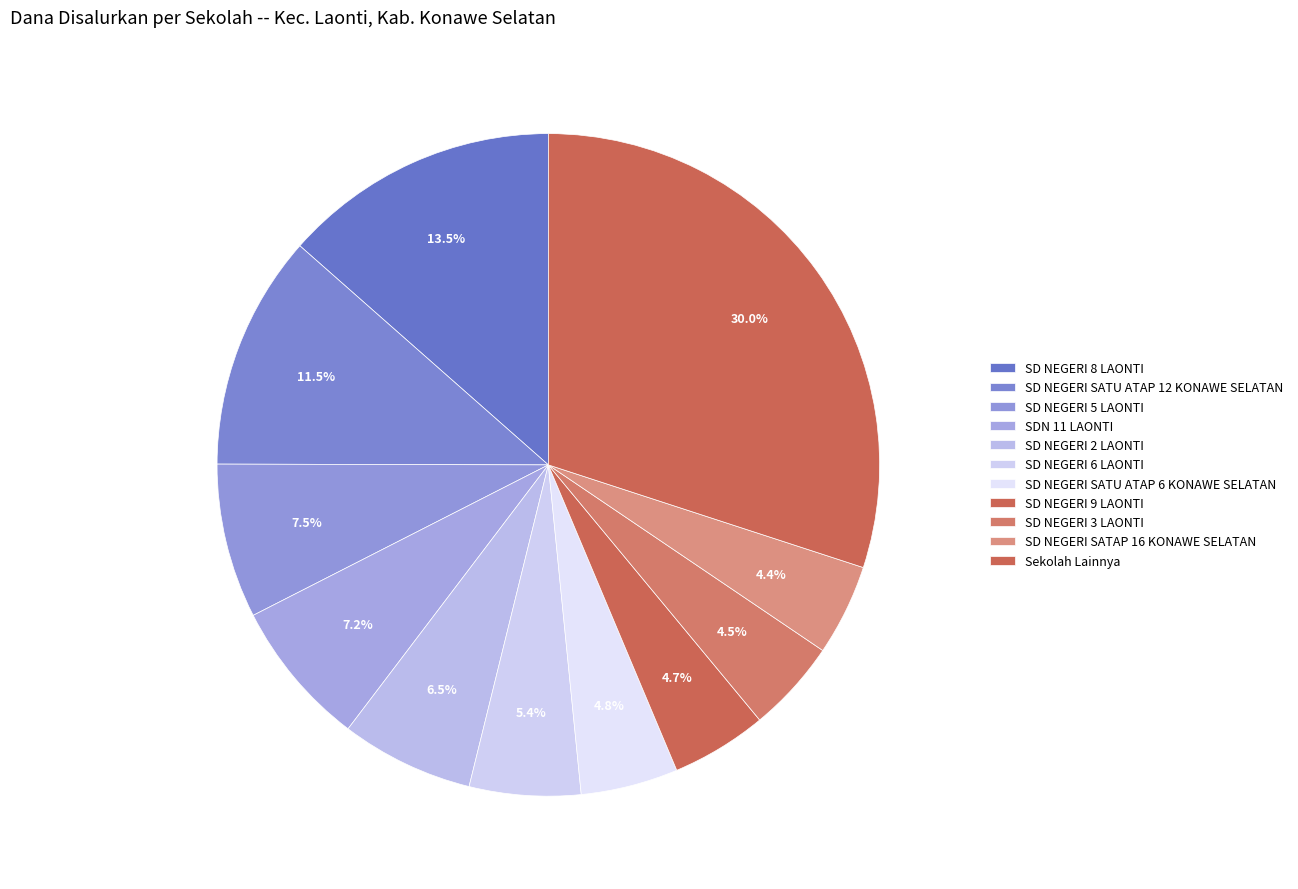

Count the number of slices in the pie.

11